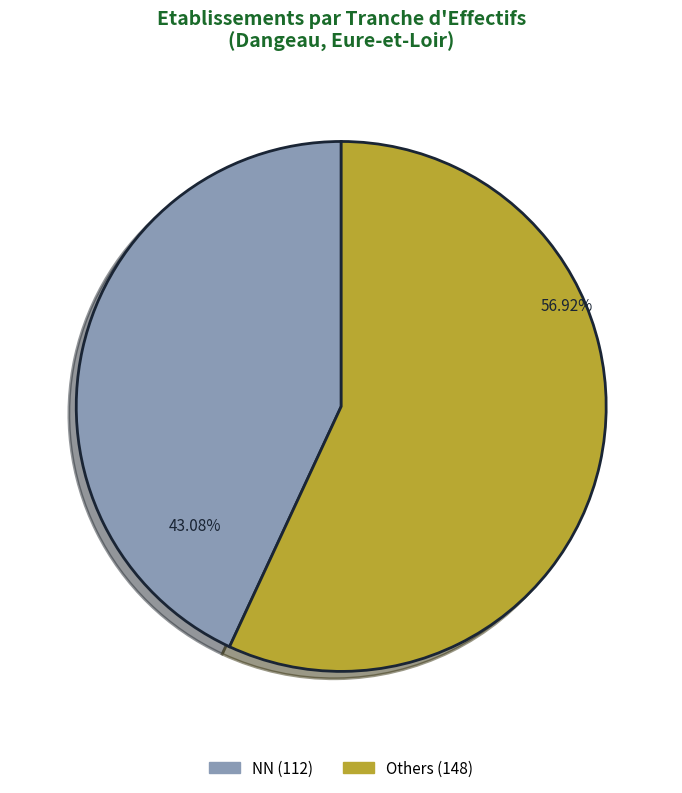

Is there any slice that represents more than half of the pie?

Yes